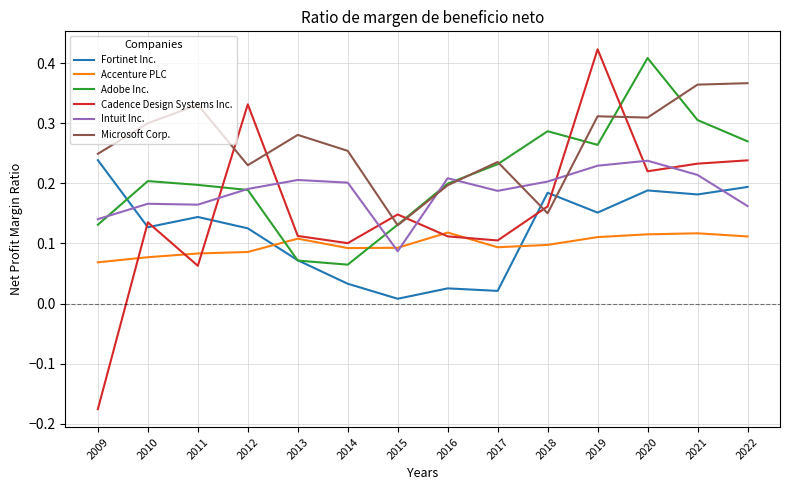

Which label corresponds to the largest value in the chart?

2019